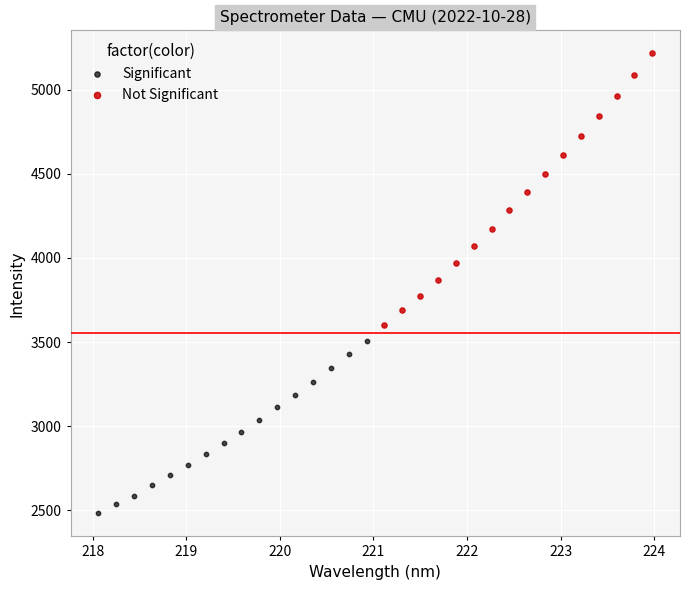

Which series reaches the maximum Y coordinate?

Not Significant